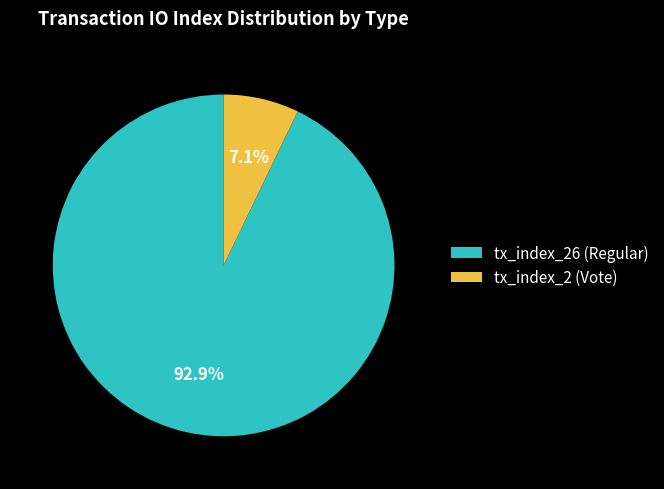

Rank the categories by value from highest to lowest.

tx_index_26 (Regular), tx_index_2 (Vote)